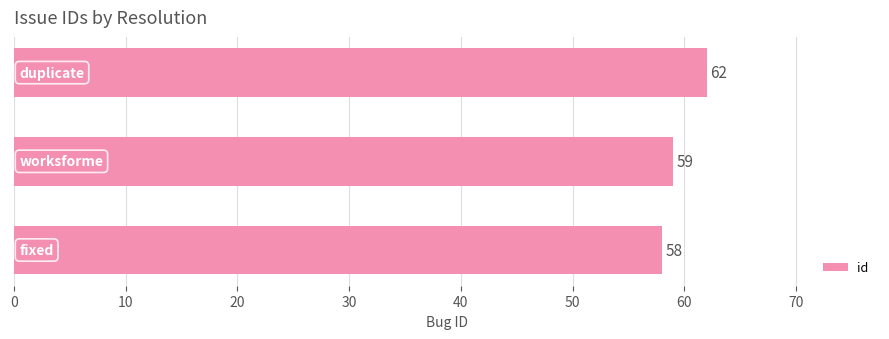

Count the values in the range 58 to 62.

3